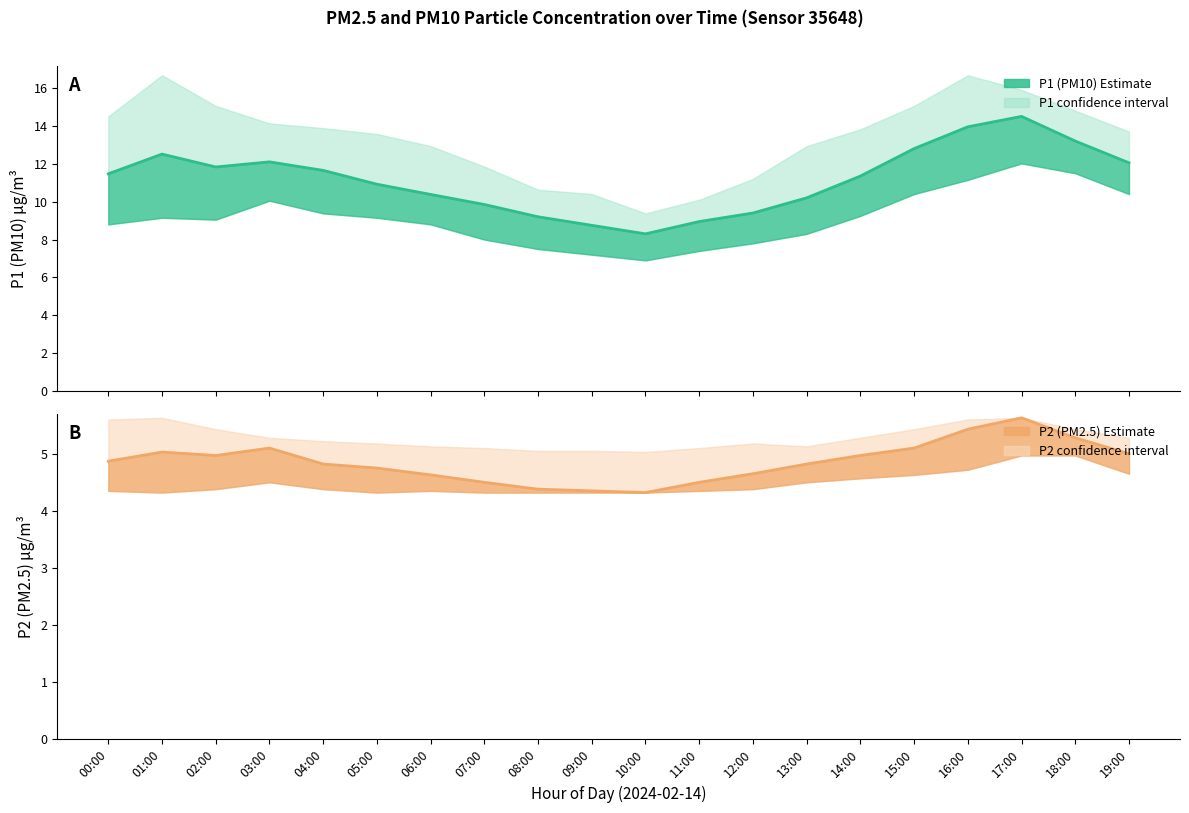

True or false: P1_lower and P1_upper cross at least once.

False